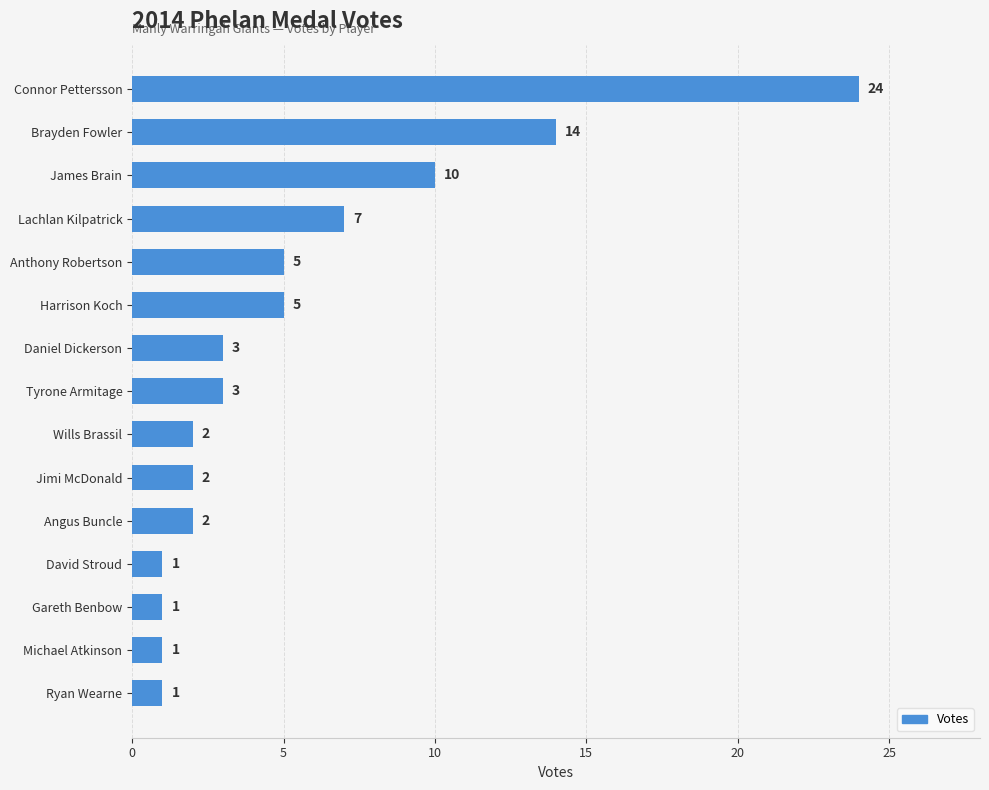

What is the sum of all values?

81